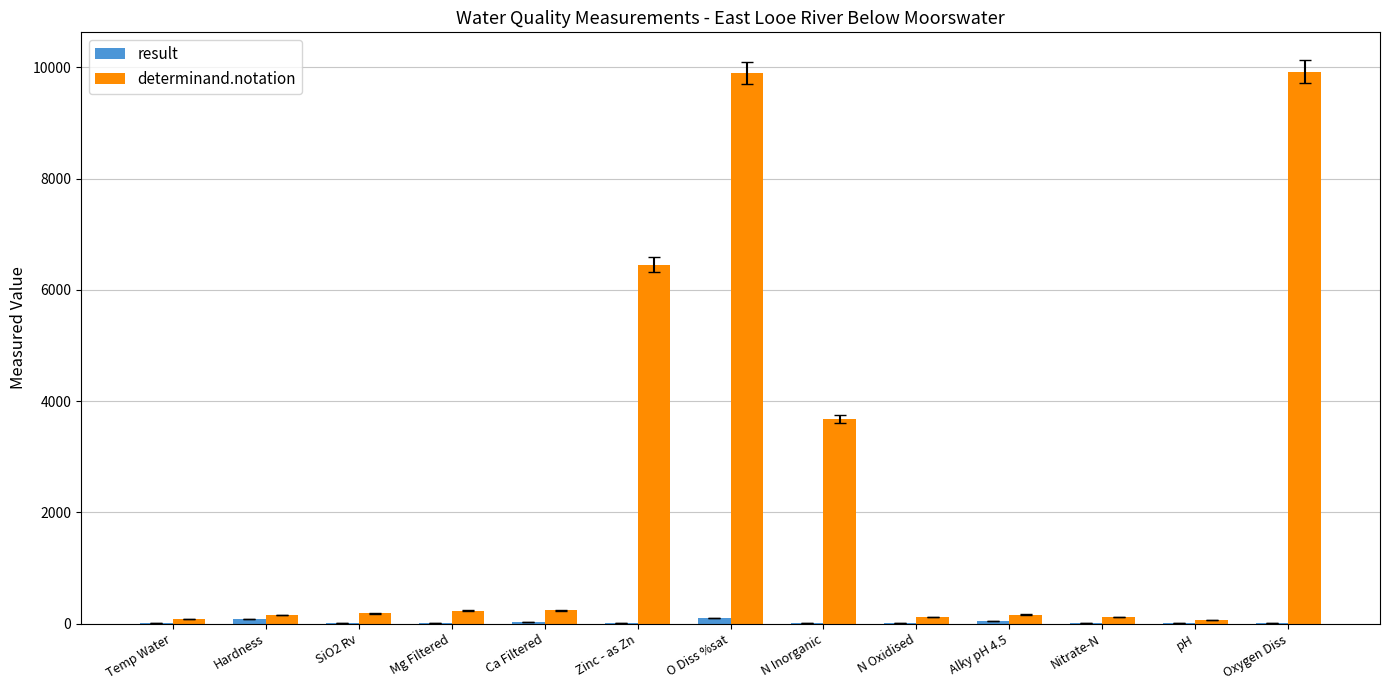

How many categories are shown in the chart?

13